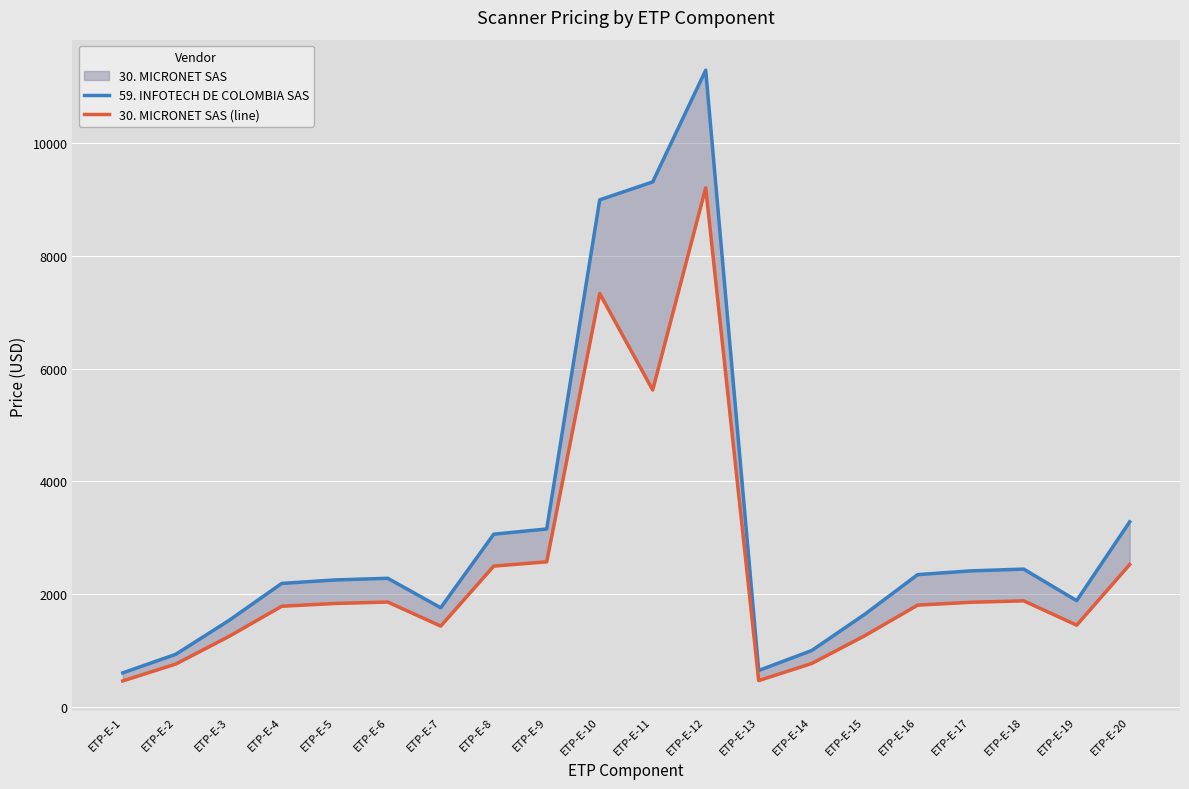

At which label does 59. INFOTECH DE COLOMBIA SAS reach its peak?

ETP-E-12